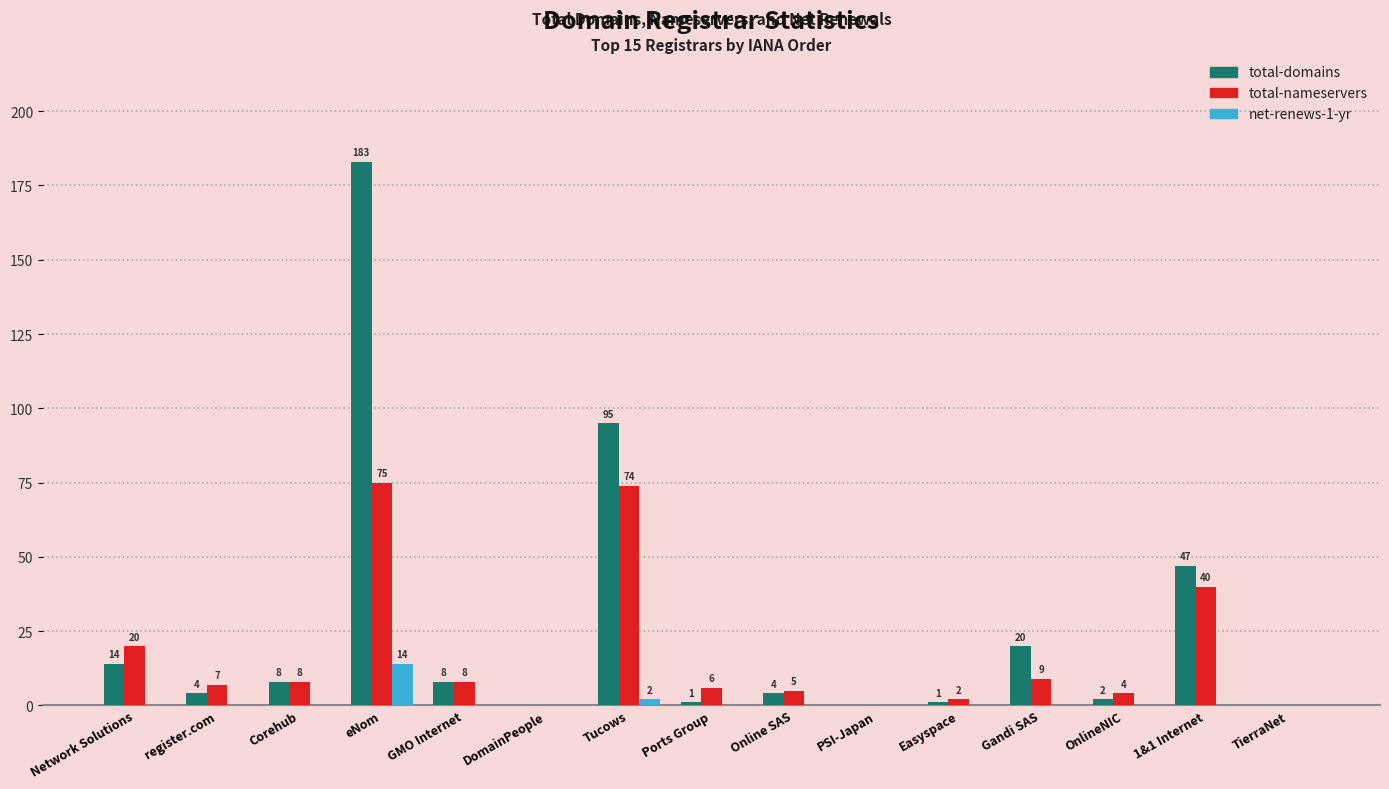

The value of total-nameservers at Tucows is 74. True or false?

True